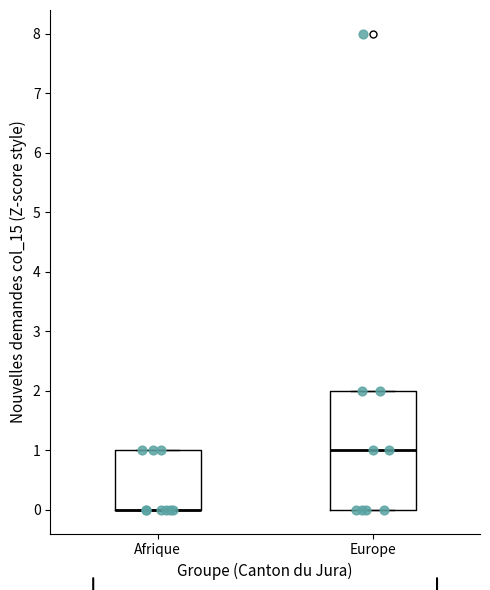

Reading left to right, transcribe this box plot: for each box, give where its median line is, the range the box spans, and where its two whiskers end, as read against the y-axis. The values are not printed on the chart, so give them approximately, as read against the axis.

Afrique: median 0 (drawn on the box's lower edge), box 0 to 1, whiskers 0 to 1
Europe: median 1, box 0 to 2, whiskers 0 to 2